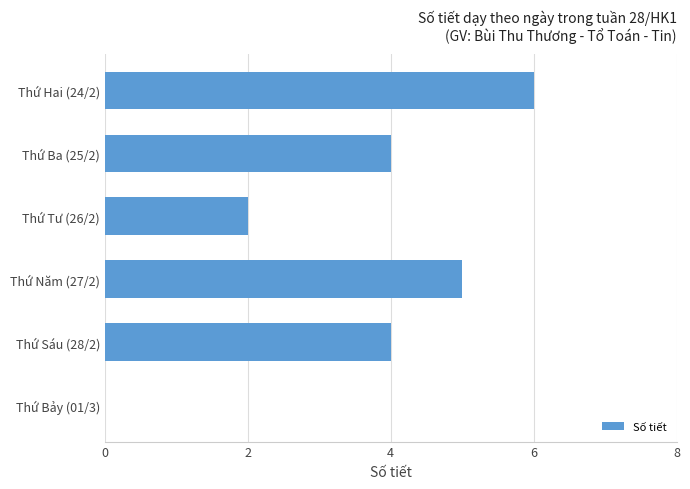

The value at Thứ Bảy (01/3) is 2. True or false?

False